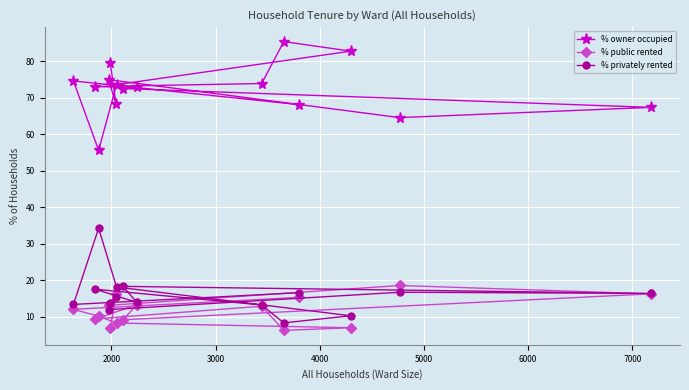

What is the difference between the second highest and second lowest values in the % owner occupied series?

18.2